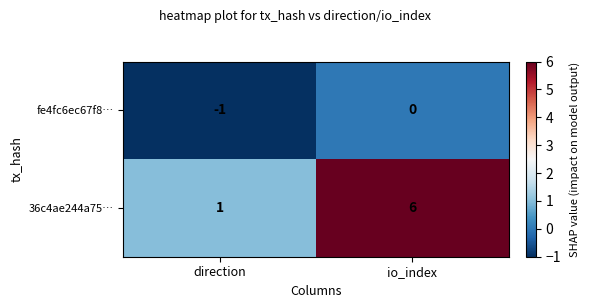

What is the greatest value displayed?

6